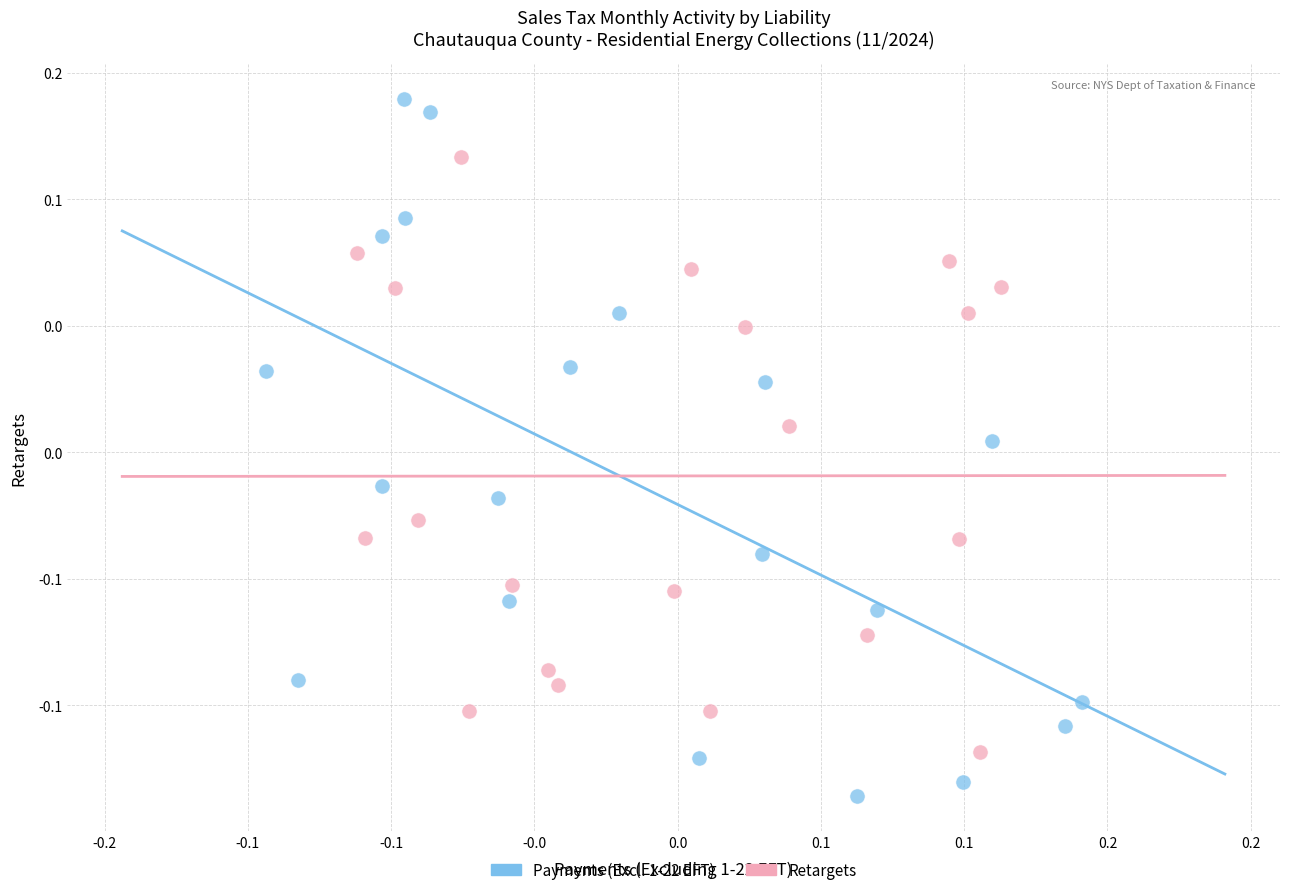

What are all the series names shown in the legend?

Payments (Excl. 1-22 EFT), Retargets